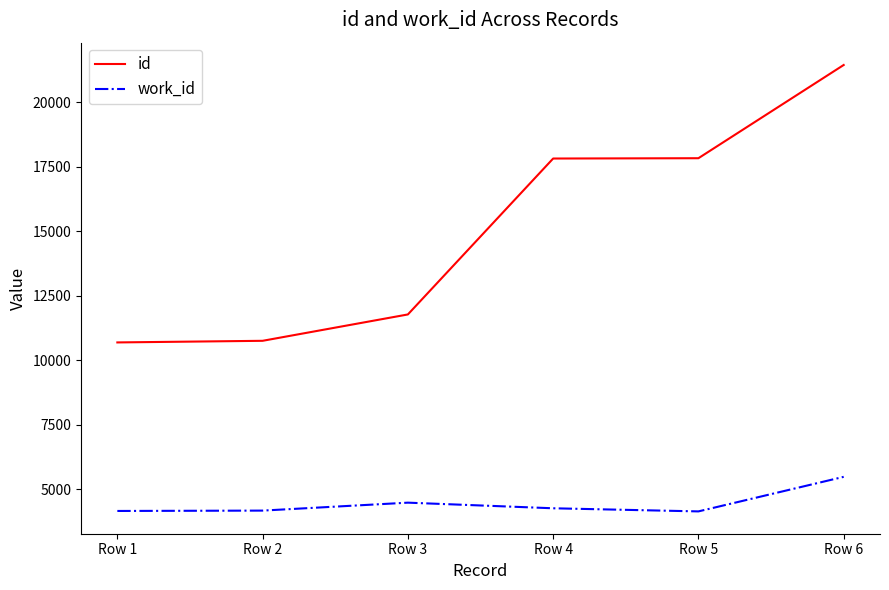

What is the greatest value displayed?

21446